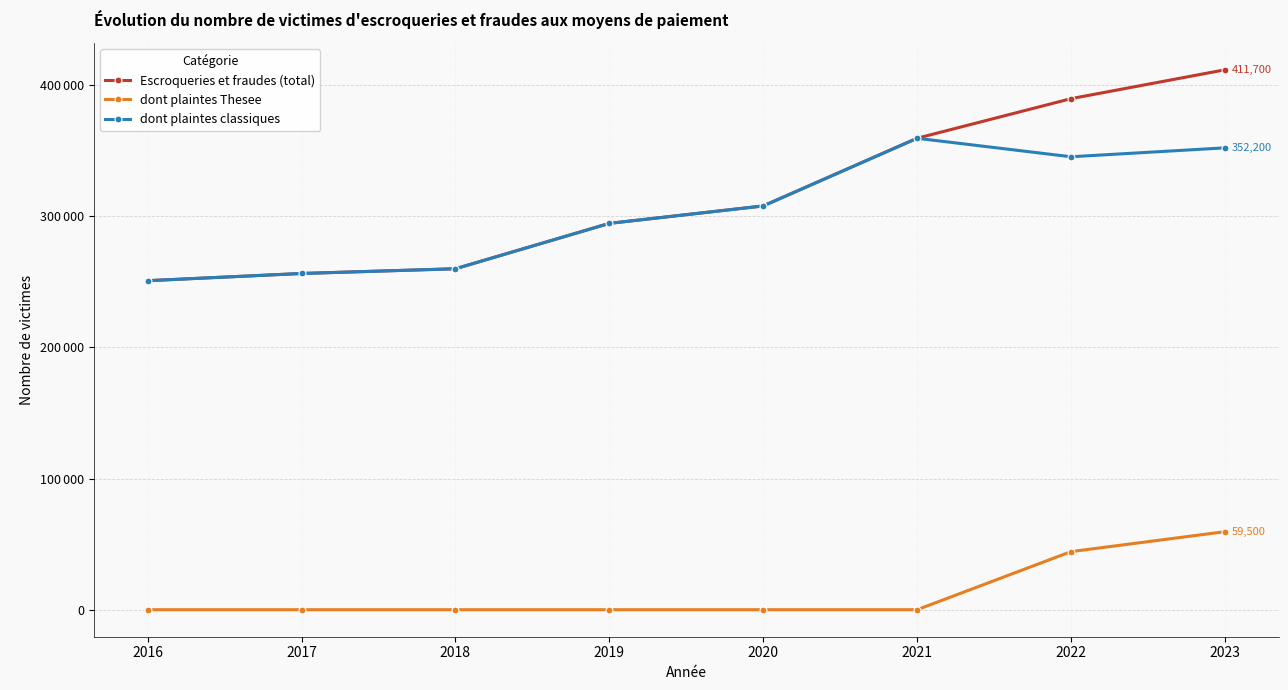

Is this an area chart (filled region under the line)?

No